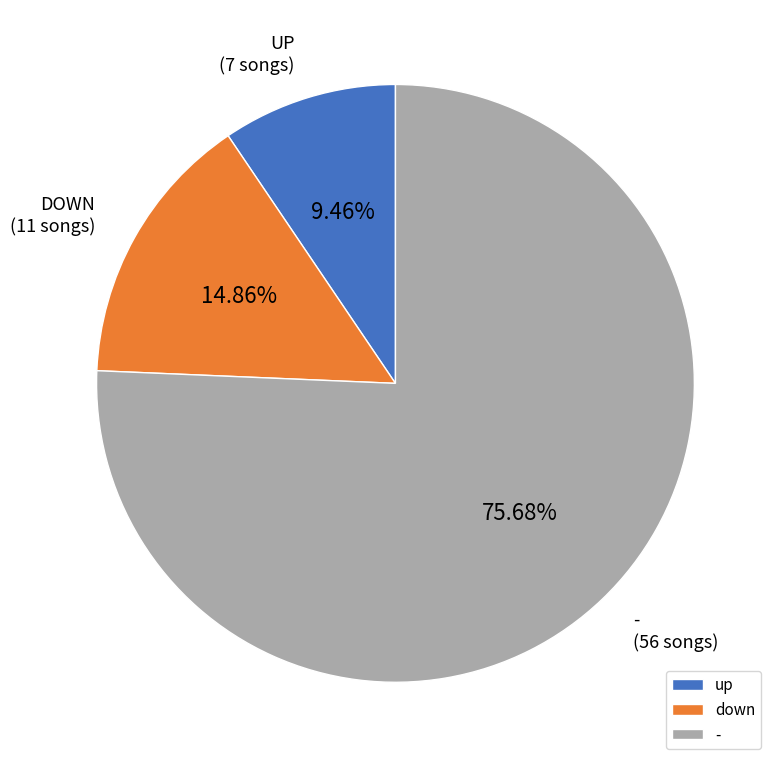

How many segments does this pie chart have?

3